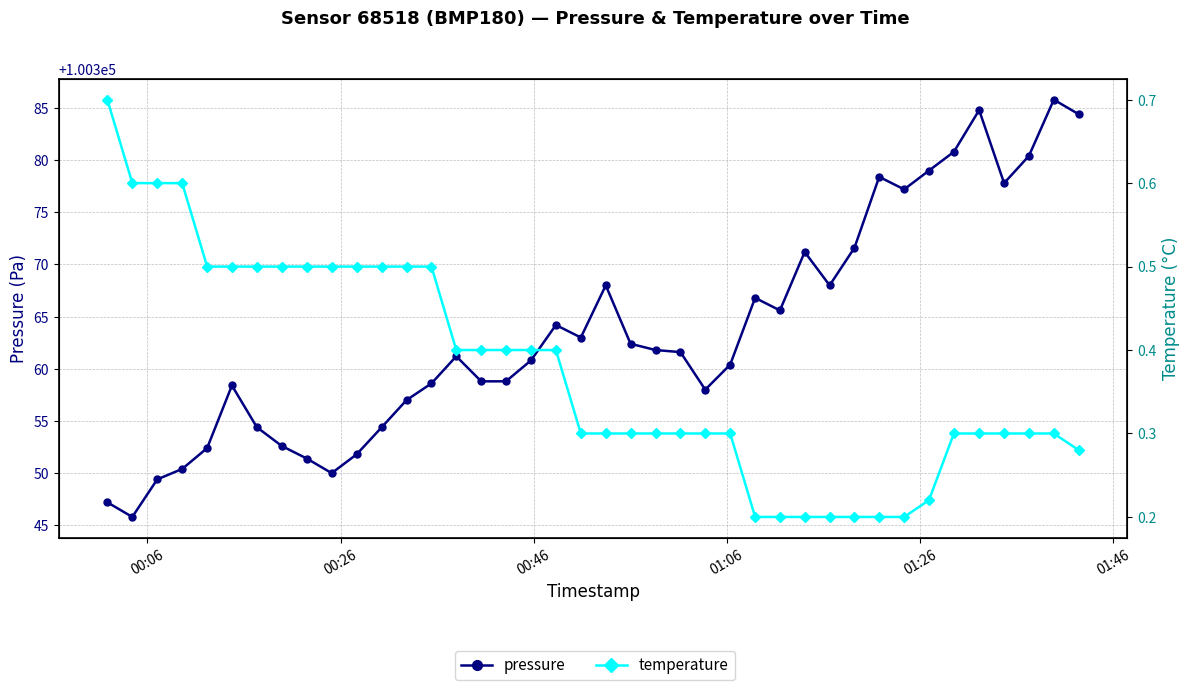

True or false: pressure and temperature intersect in this chart.

False